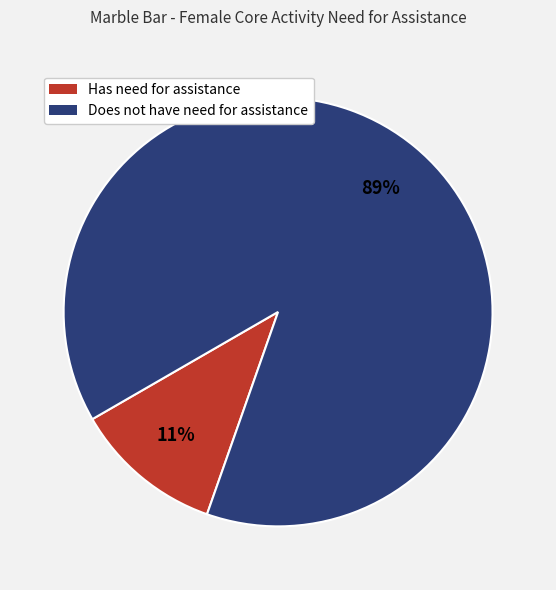

To the nearest percent, what is the average slice percentage?

50%